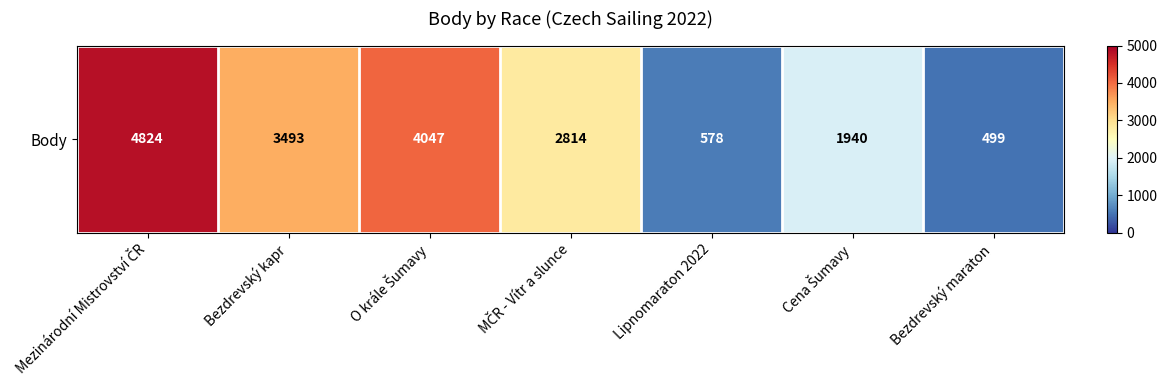

Which has a higher value, Cena Šumavy or O krále Šumavy?

O krále Šumavy